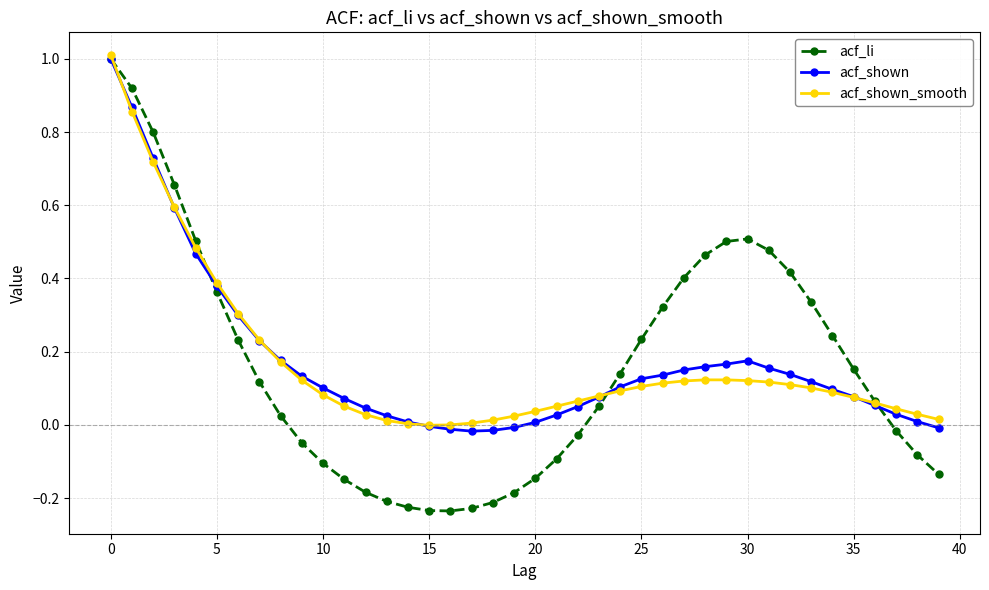

Reading left to right, transcribe all the data shown in this chart.

acf_li: 1.0	0.9	0.8	0.7	0.5	0.4	0.2	0.1	0.0	-0.0	-0.1	-0.1	-0.2	-0.2	-0.2	-0.2	-0.2	-0.2	-0.2	-0.2	-0.1	-0.1	-0.0	0.1	0.1	0.2	0.3	0.4	0.5	0.5	0.5	0.5	0.4	0.3	0.2	0.2	0.1	-0.0	-0.1	-0.1
acf_shown: 1.0	0.9	0.7	0.6	0.5	0.4	0.3	0.2	0.2	0.1	0.1	0.1	0.0	0.0	0.0	-0.0	-0.0	-0.0	-0.0	-0.0	0.0	0.0	0.1	0.1	0.1	0.1	0.1	0.1	0.2	0.2	0.2	0.2	0.1	0.1	0.1	0.1	0.1	0.0	0.0	-0.0
acf_shown_smooth: 1.0	0.9	0.7	0.6	0.5	0.4	0.3	0.2	0.2	0.1	0.1	0.1	0.0	0.0	0.0	-0.0	-0.0	0.0	0.0	0.0	0.0	0.1	0.1	0.1	0.1	0.1	0.1	0.1	0.1	0.1	0.1	0.1	0.1	0.1	0.1	0.1	0.1	0.0	0.0	0.0